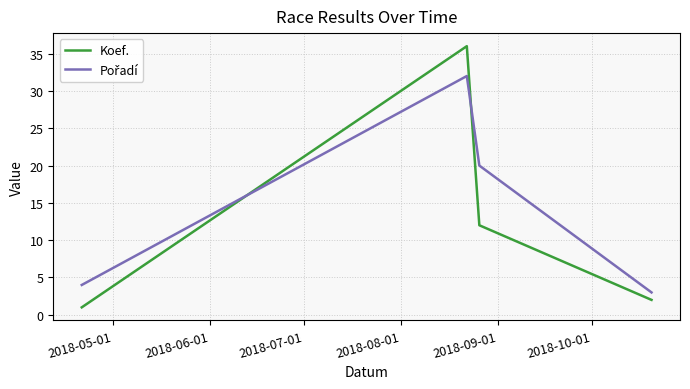

What is the sum of all Koef. values?

51